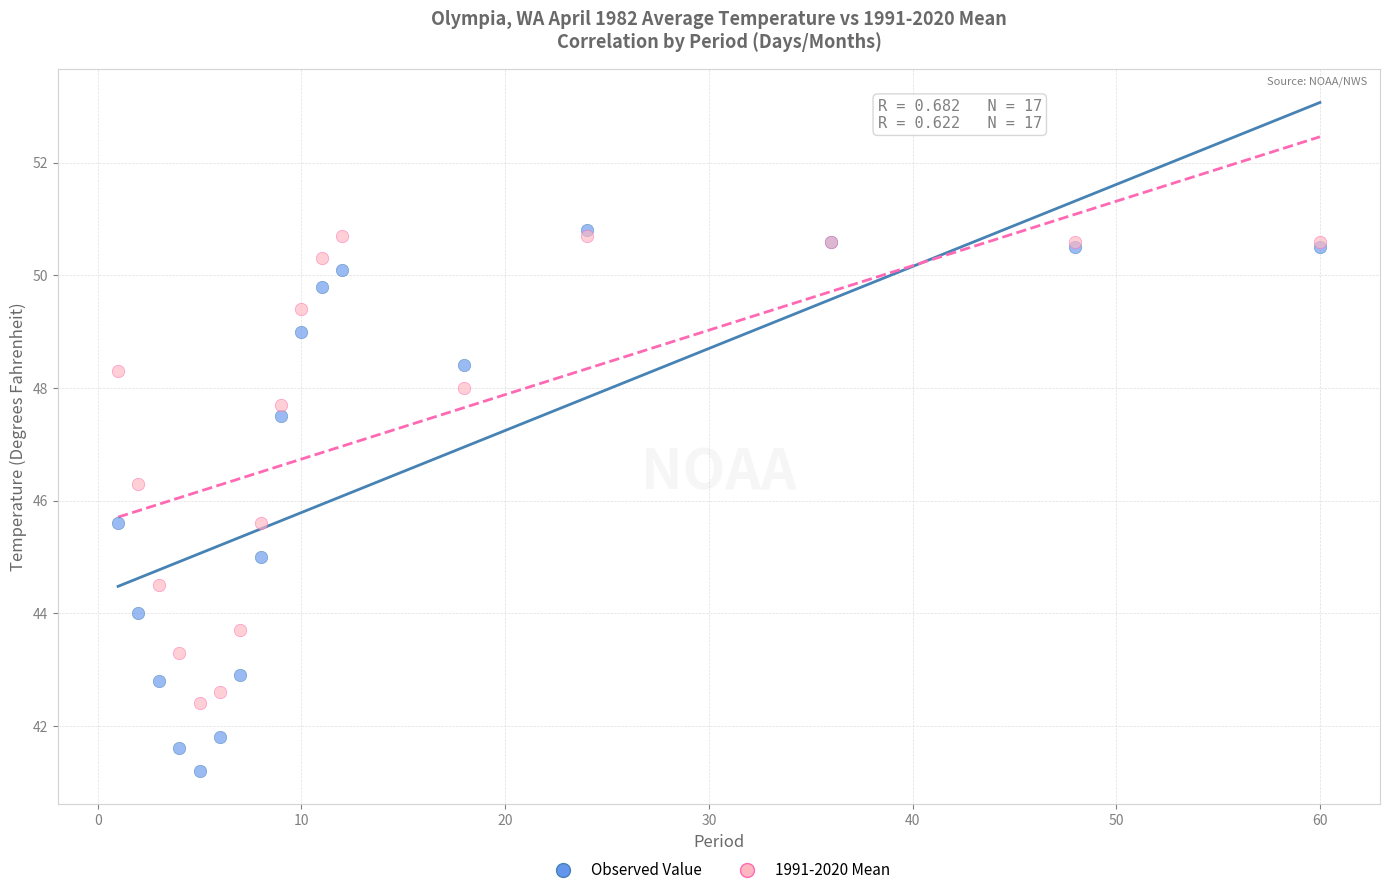

Which series reaches the minimum Y coordinate?

Observed Value